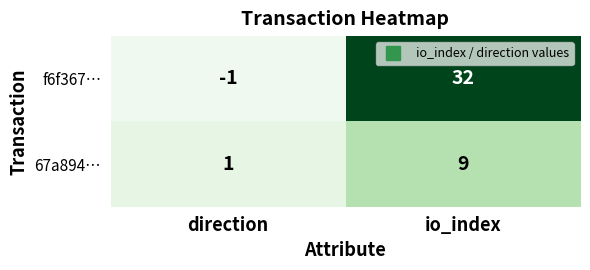

Which series has the largest total across all categories?

f6f367…